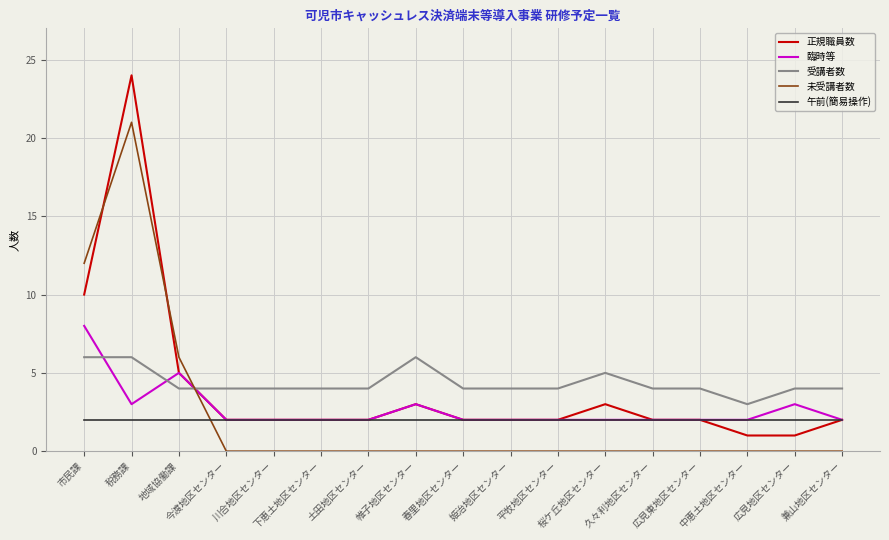

What is the approximate value of 午前(簡易操作) at 市民課?

2